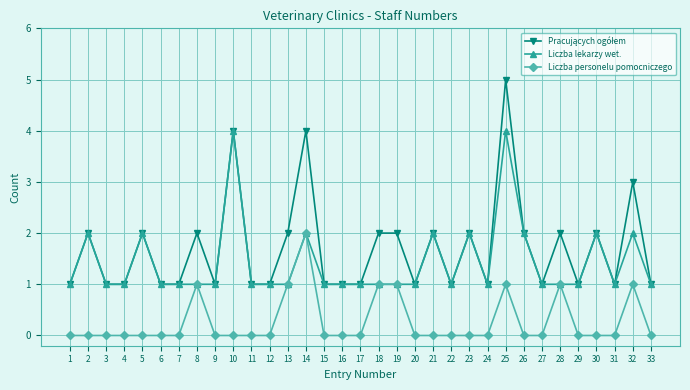

What is the value of the Liczba lekarzy wet. point at the 23rd from the left?

2